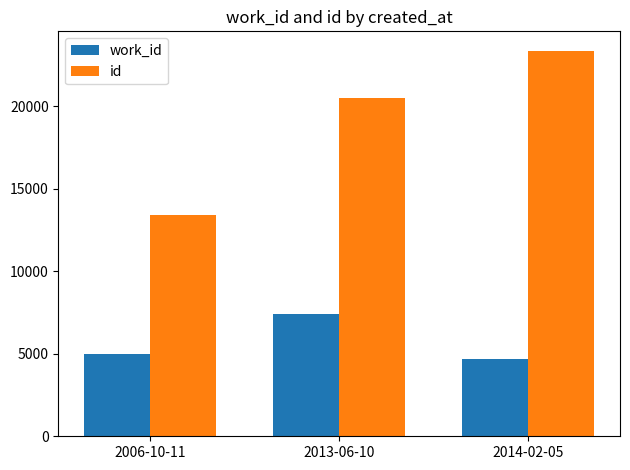

How many data points in work_id are less than 5009?

1